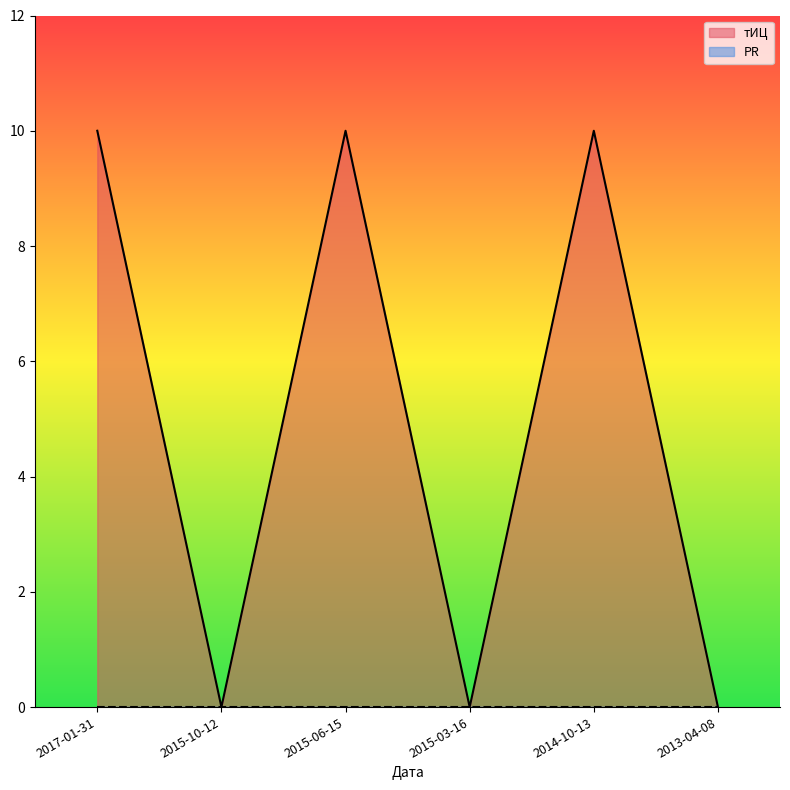

Reading left to right, list all the values displayed in this chart.

10	0	10	0	10	0